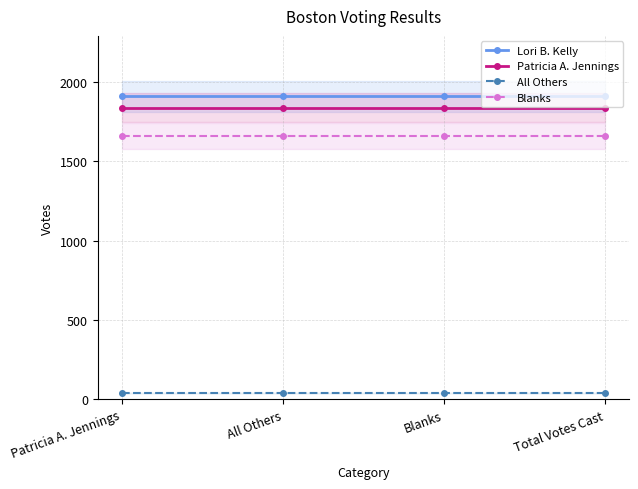

What is the label of the 1st point from the right?

Total Votes Cast